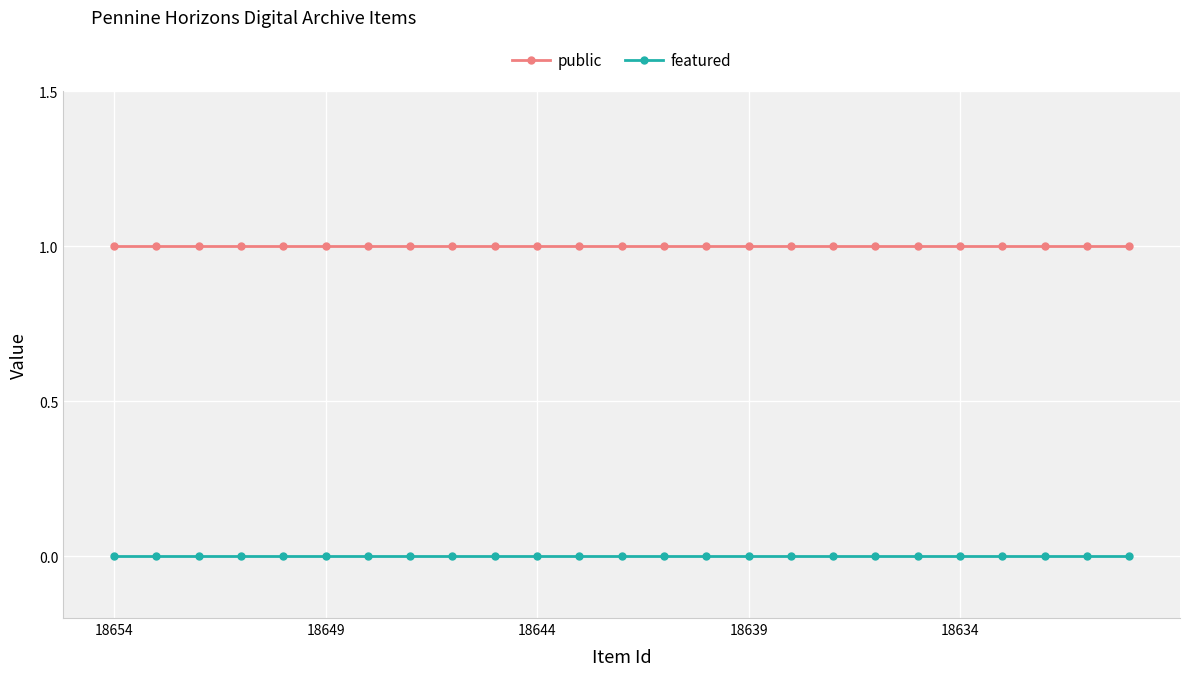

Reading left to right, what are all the values shown in this chart?

public: 1	1	1	1	1	1	1	1	1	1	1	1	1	1	1	1	1	1	1	1	1	1	1	1	1
featured: 0	0	0	0	0	0	0	0	0	0	0	0	0	0	0	0	0	0	0	0	0	0	0	0	0